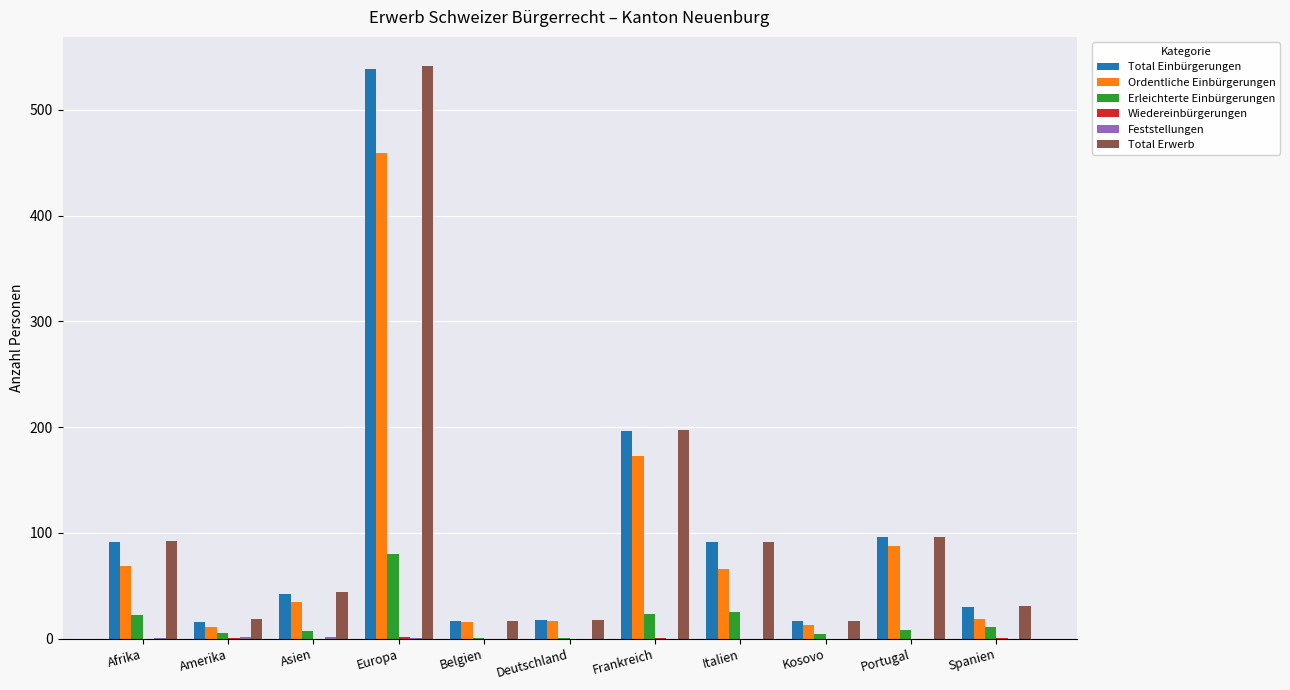

At which label does Erleichterte Einbürgerungen reach its peak?

Europa